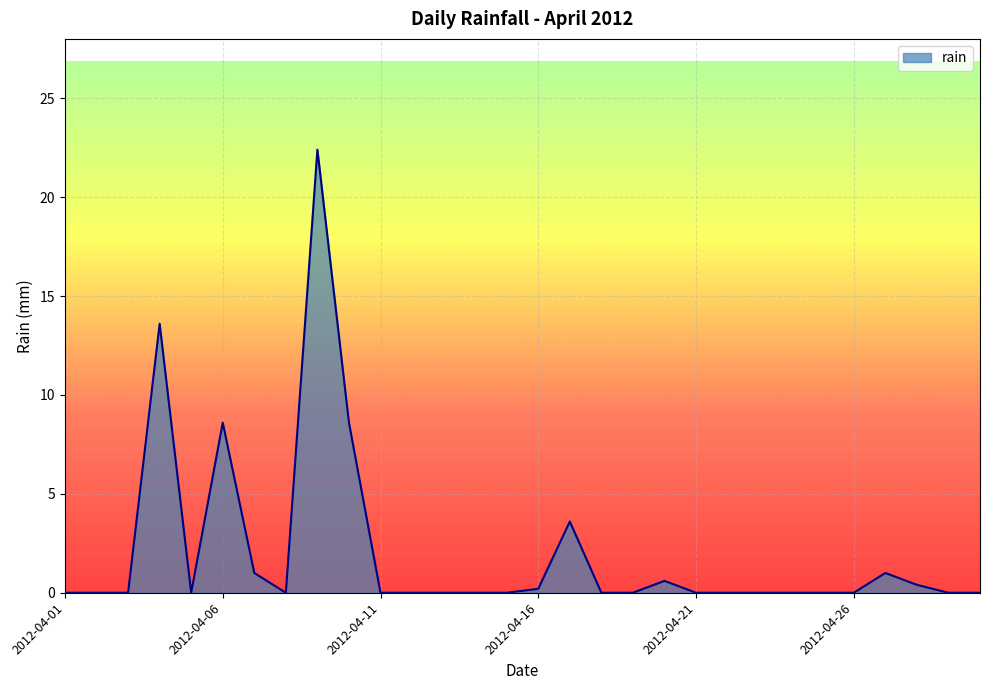

What is the greatest value displayed?

22.4